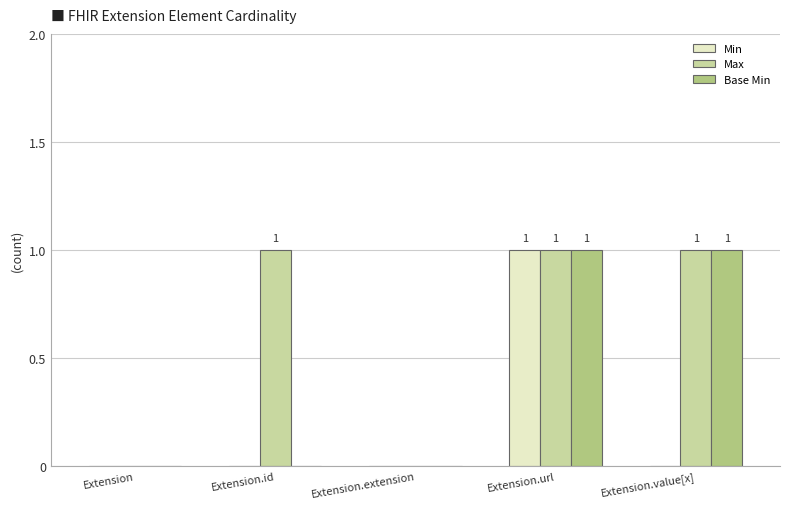

True or false: Base Min has a value of 0 at Extension.id.

True